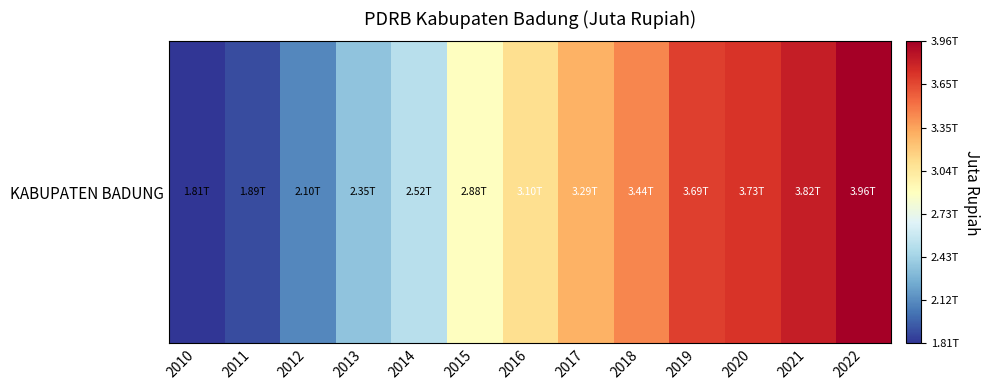

Which has a higher value, 2016 or 2015?

2016